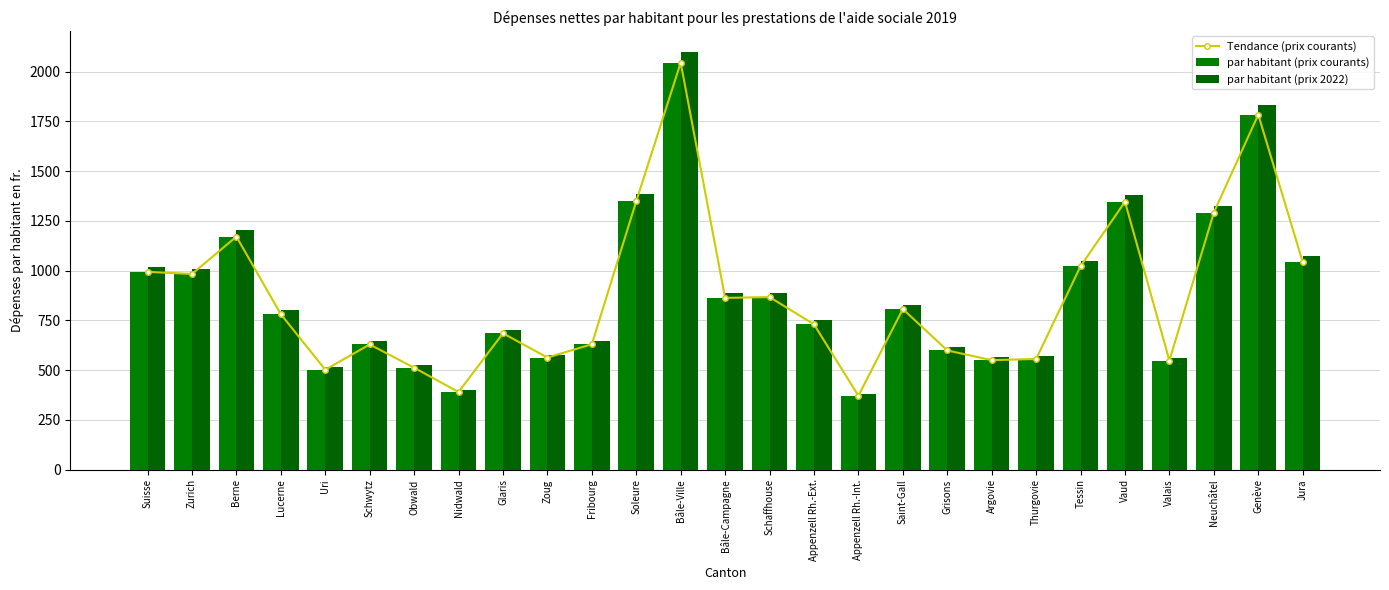

At which label is Tendance (prix courants) closest to 1208?

Berne